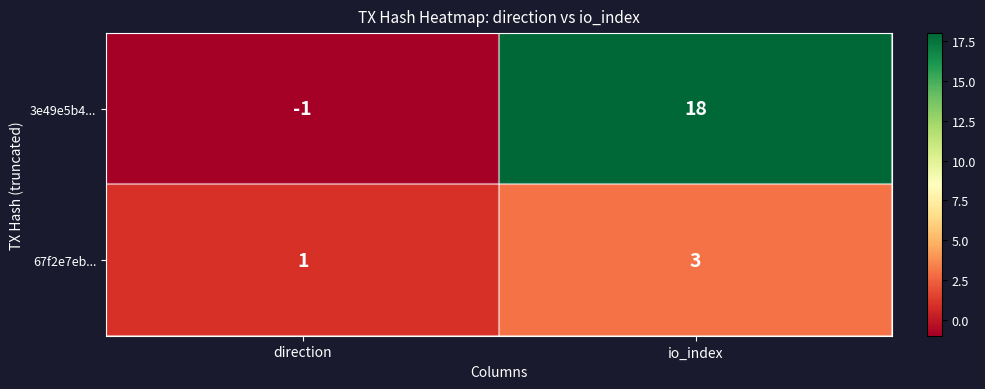

Which series changed the most between direction and io_index?

3e49e5b4...